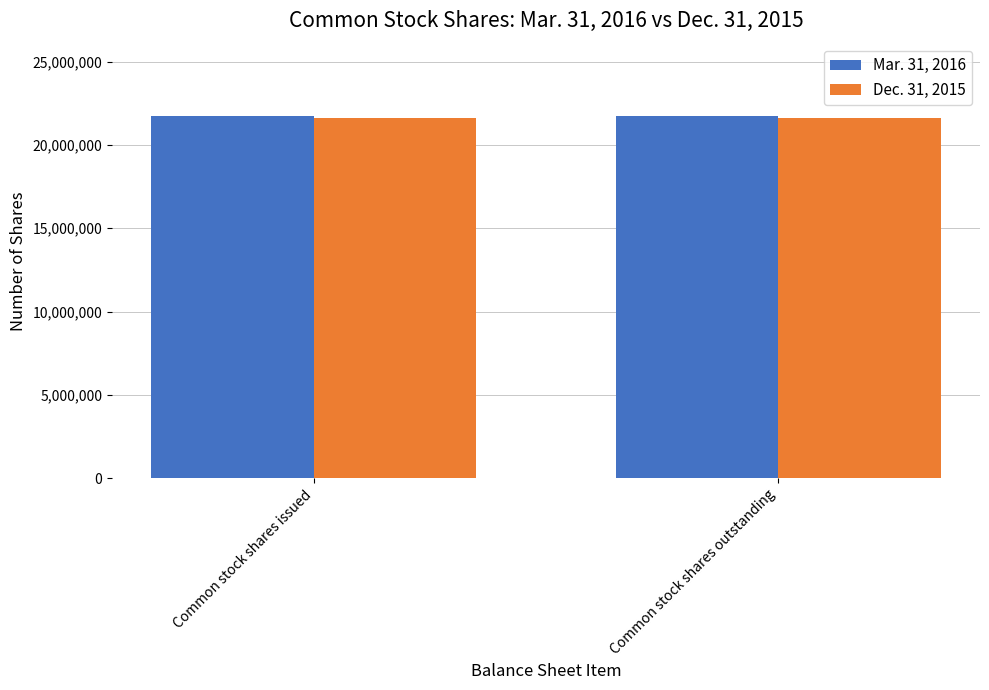

Read the Mar. 31, 2016 value at Common stock shares outstanding.

21728191